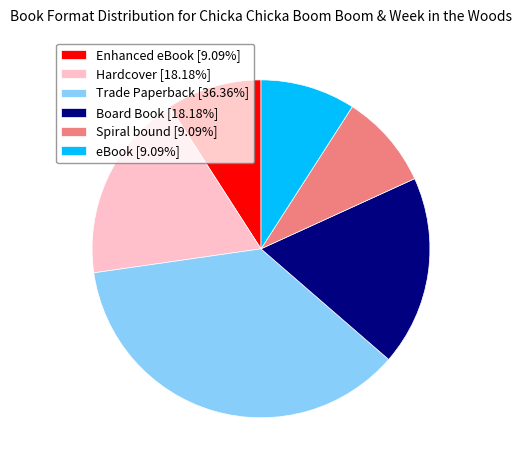

Is the sum of Enhanced eBook [9.09%] and Board Book [18.18%] greater than half?

No